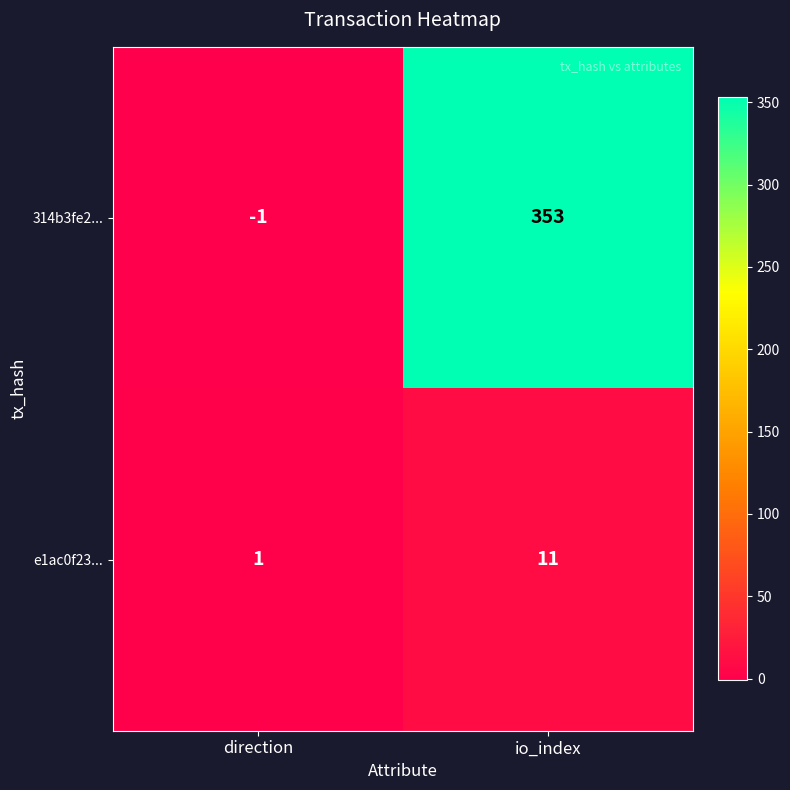

True or false: e1ac0f23... has a value of 16 at io_index.

False